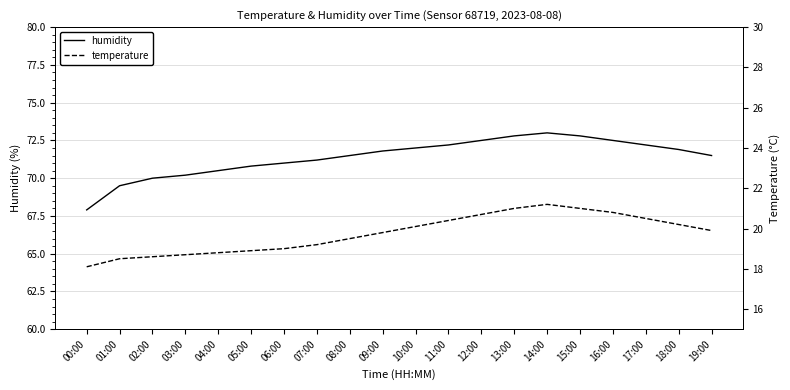

The temperature series shows 7.4 at 02:00. True or false?

False